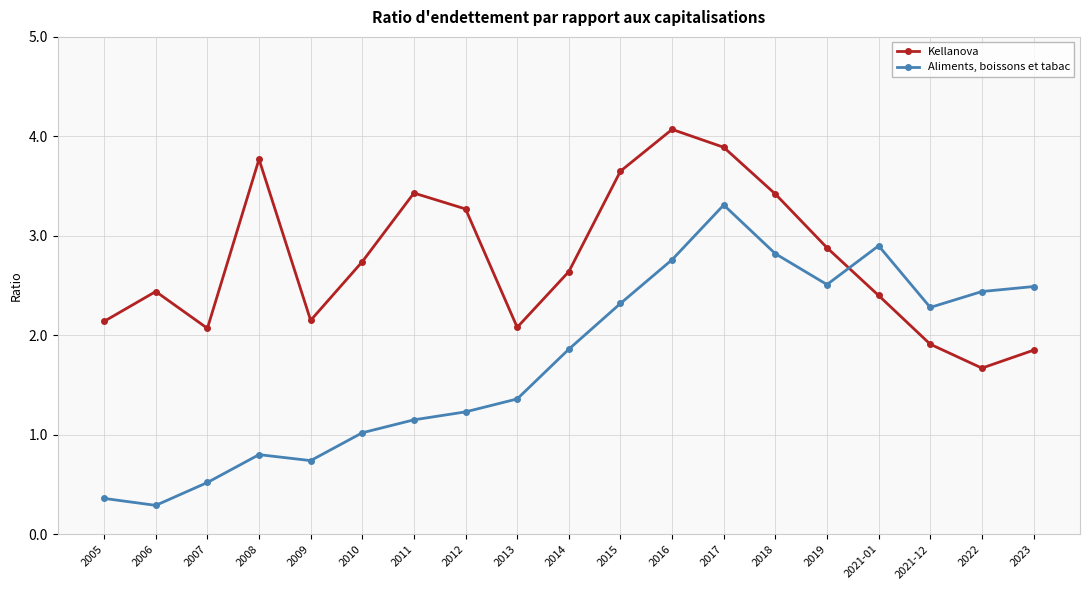

True or false: Kellanova has more than 1 points higher than both neighbors.

True